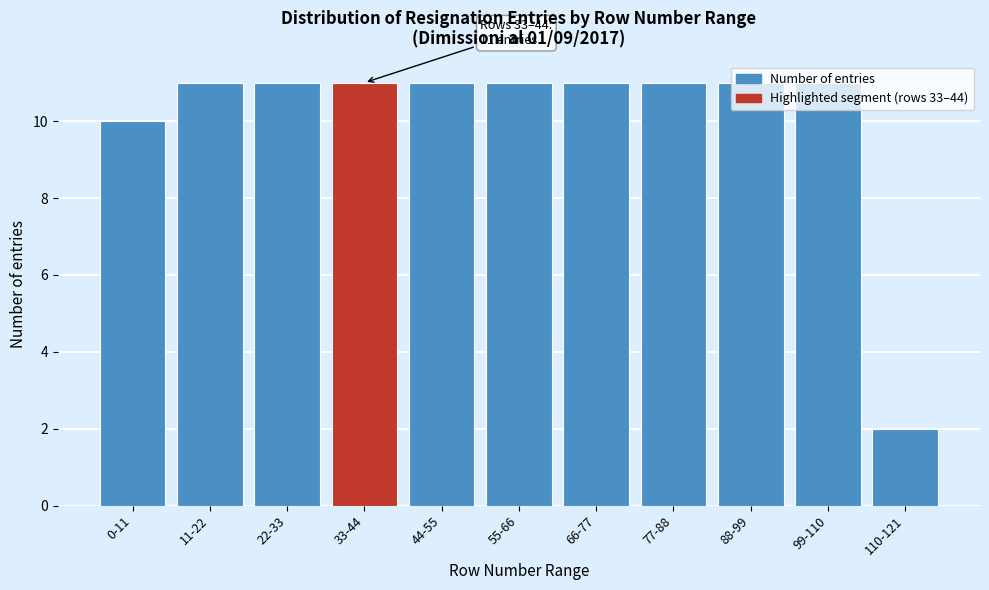

What is the label of the 4th bar from the right?

77-88